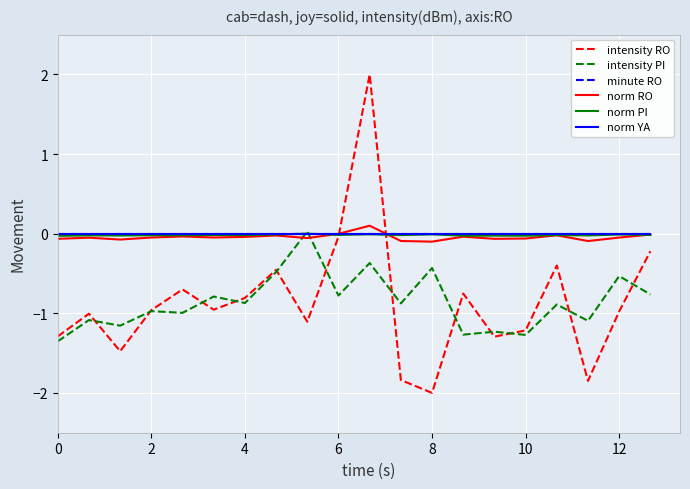

Does the chart have visible grid lines?

Yes